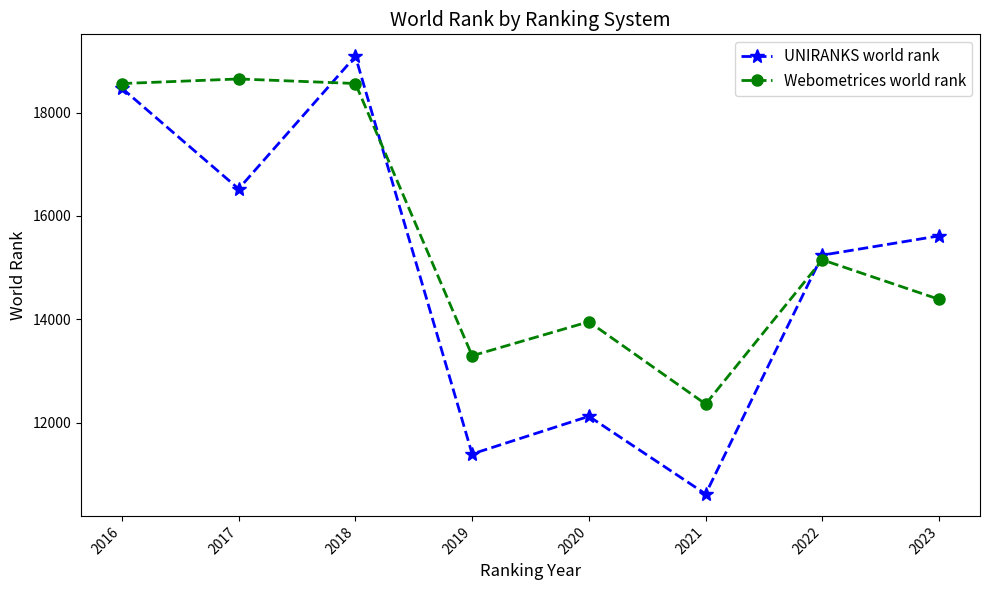

Between 2020 and 2023, which series saw the biggest shift?

UNIRANKS world rank